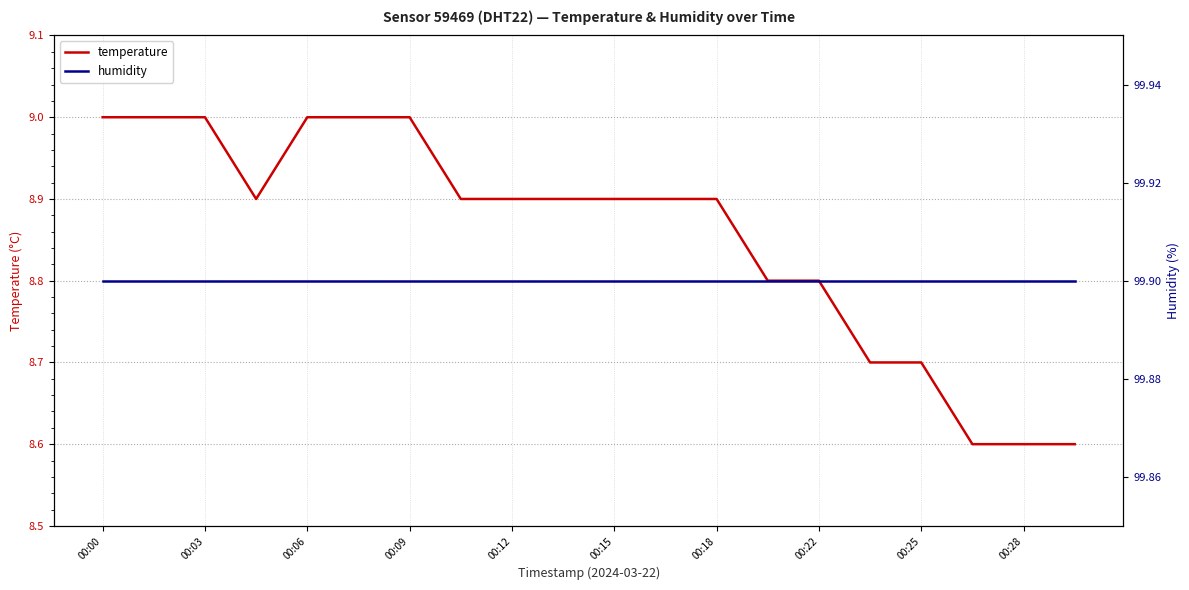

Count the temperature values in the range 8 to 9.

20